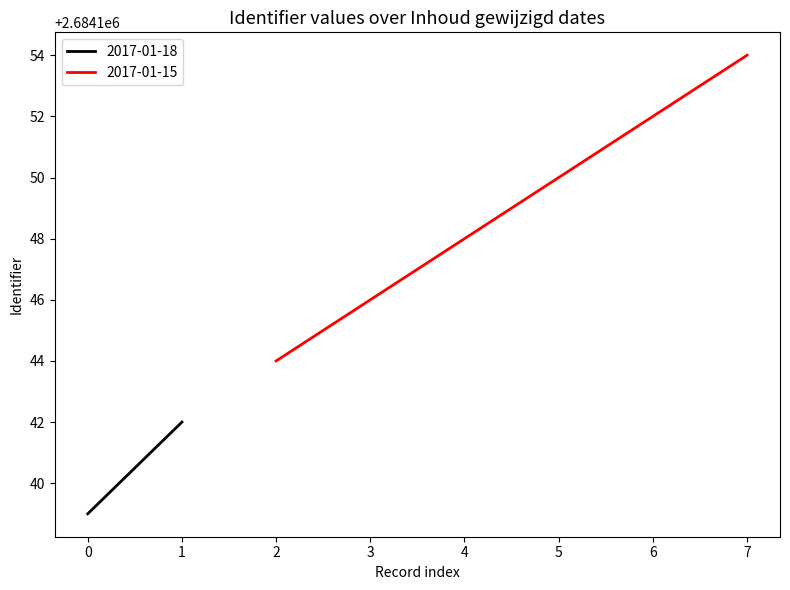

Reading right to left, list all the values displayed in this chart.

Identifier: 2684154	2684152	2684150	2684148	2684146	2684144	2684142	2684139
Identifier_scaled: 2684154	2684152	2684150	2684148	2684146	2684144	2684142	2684139